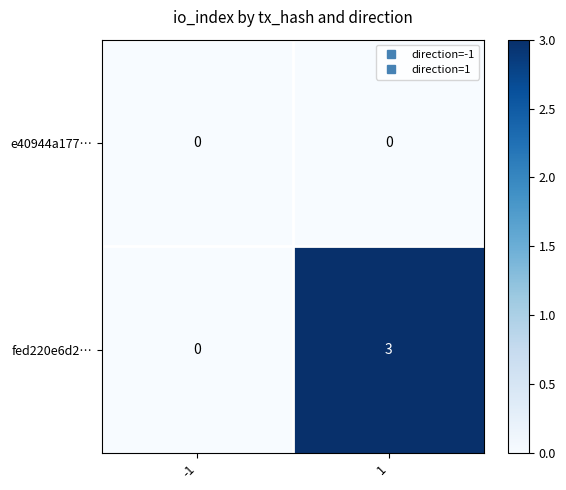

List the series in order of their peak value, lowest first.

e40944a177…, fed220e6d2…